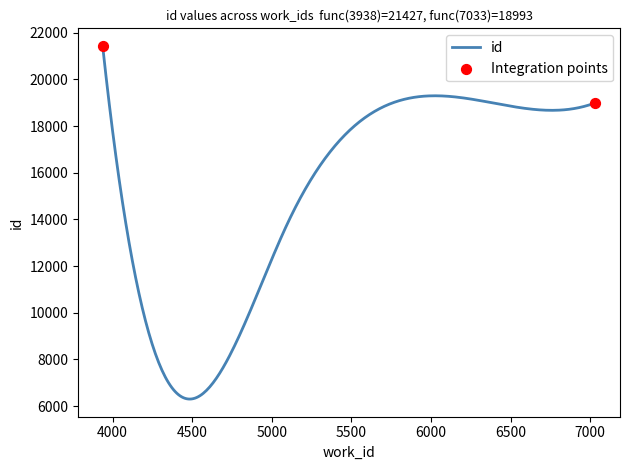

What is the maximum value shown in the chart?

21427.0